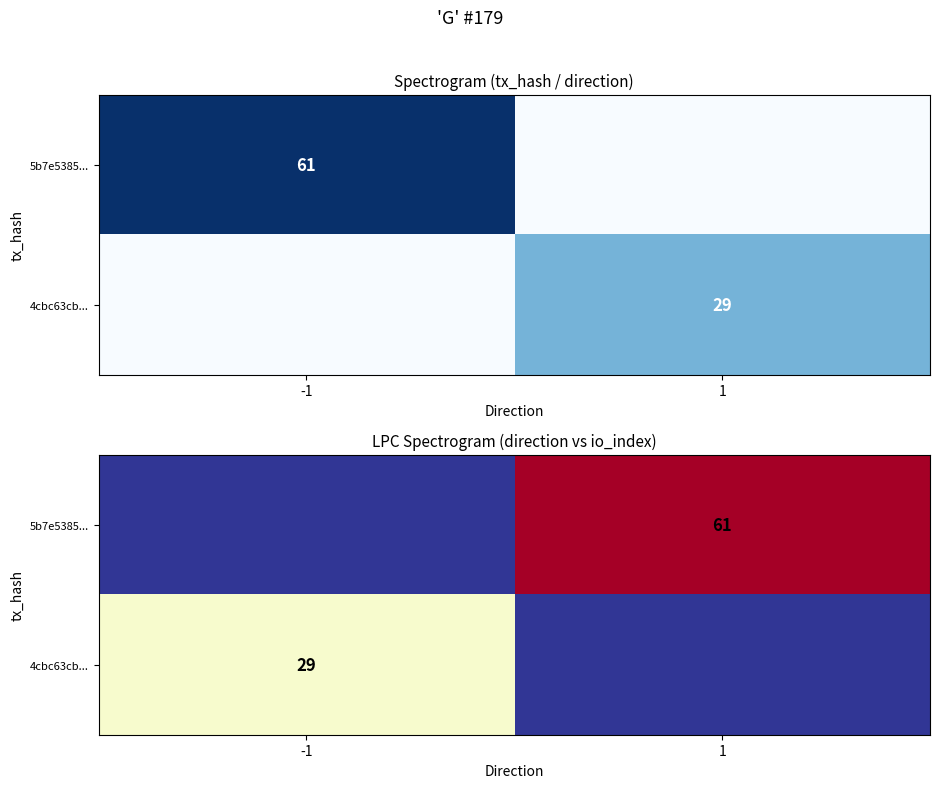

List the labels in order of 5b7e5385... value, smallest first.

-1, 1